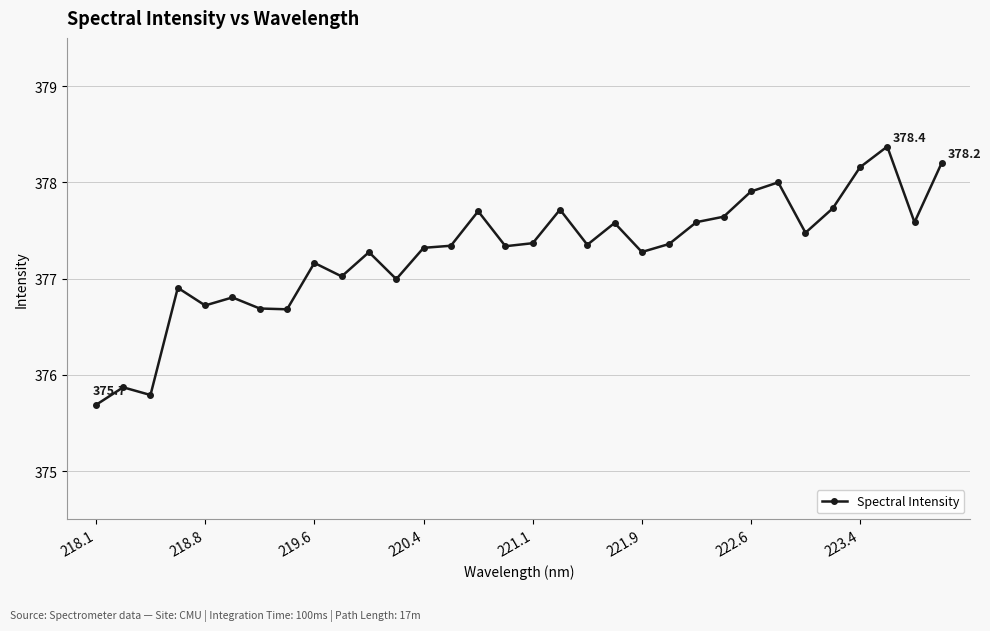

What is the average value?

377.3